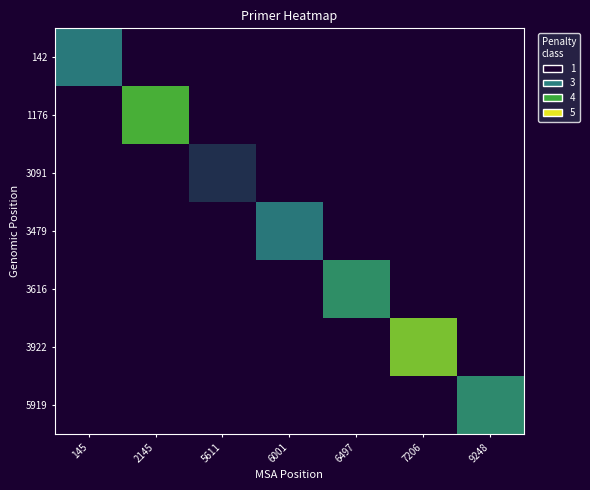

Reading left to right, extract all data points from this chart.

142: 145=1.2	2145=0.0	5611=0.0	6001=0.0	6497=0.0	7206=0.0	9248=0.0
1176: 145=0.0	2145=2.9	5611=0.0	6001=0.0	6497=0.0	7206=0.0	9248=0.0
3091: 145=0.0	2145=0.0	5611=0.5	6001=0.0	6497=0.0	7206=0.0	9248=0.0
3479: 145=0.0	2145=0.0	5611=0.0	6001=1.1	6497=0.0	7206=0.0	9248=0.0
3616: 145=0.0	2145=0.0	5611=0.0	6001=0.0	6497=1.8	7206=0.0	9248=0.0
3922: 145=0.0	2145=0.0	5611=0.0	6001=0.0	6497=0.0	7206=3.2	9248=0.0
5919: 145=0.0	2145=0.0	5611=0.0	6001=0.0	6497=0.0	7206=0.0	9248=1.6